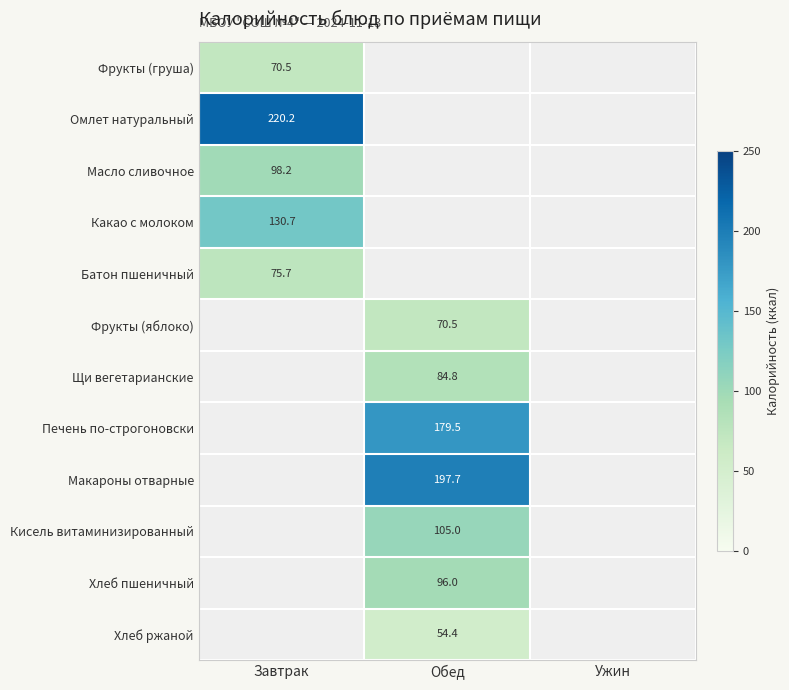

Is it true that Хлеб ржаной equals 87.4 at Обед?

False